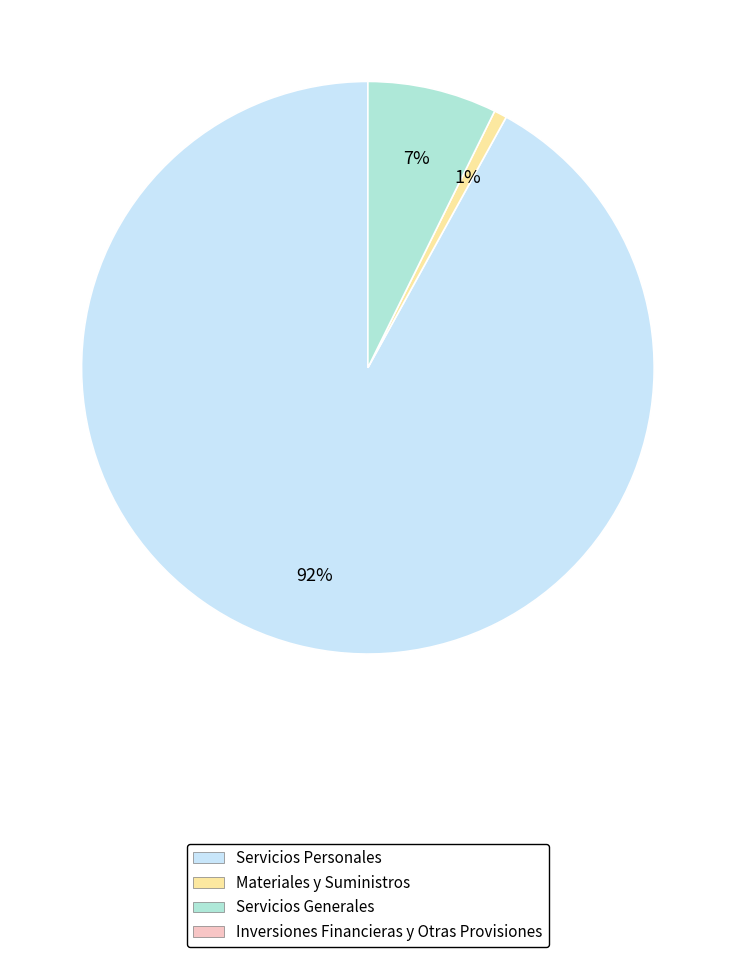

To the nearest percent, what is the average slice percentage?

33%